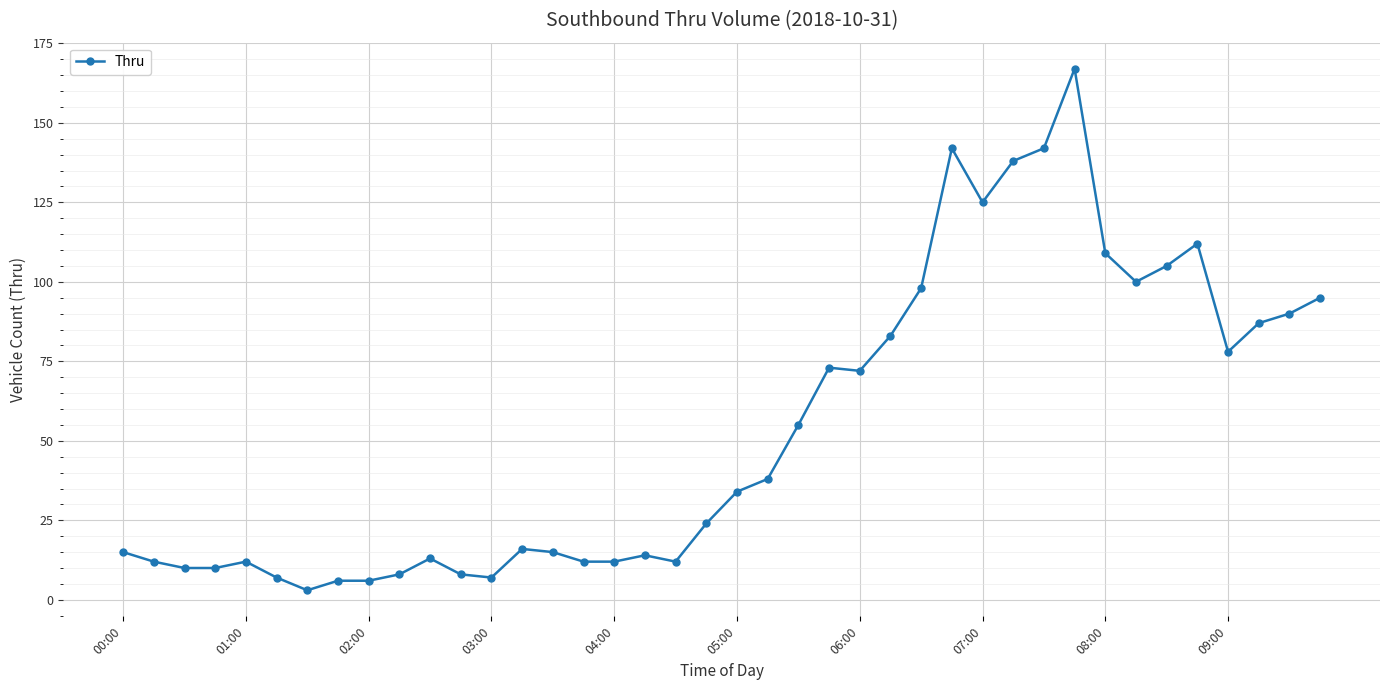

What is the average value?

54